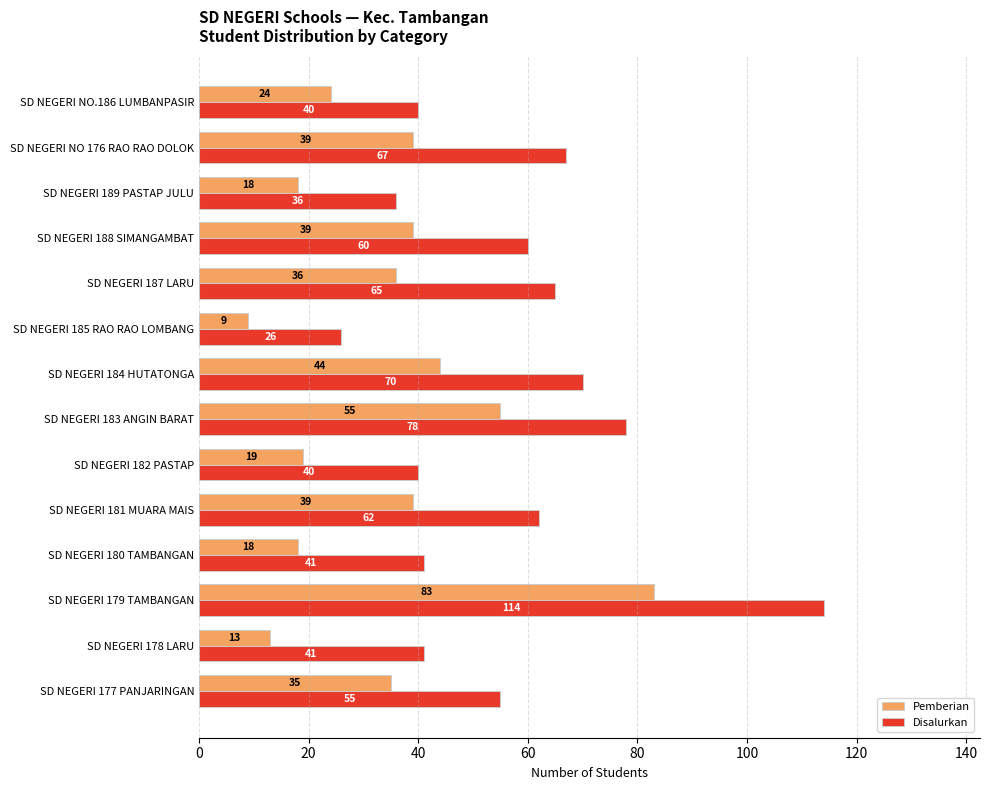

At which category does the chart reach its minimum across all series?

SD NEGERI 185 RAO RAO LOMBANG